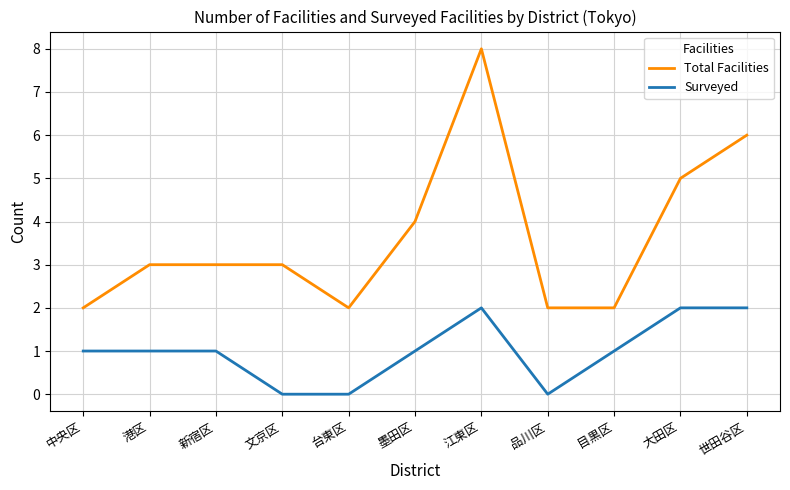

What is the difference between the maximum and minimum values in the Total Facilities series?

6